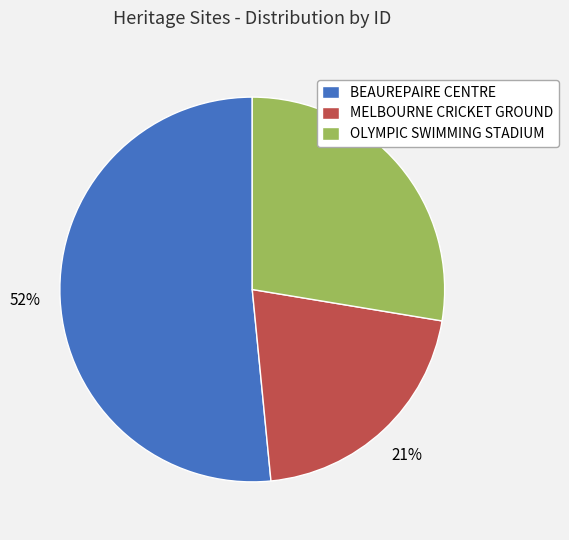

Rank the categories by value from highest to lowest.

BEAUREPAIRE CENTRE, OLYMPIC SWIMMING STADIUM, MELBOURNE CRICKET GROUND